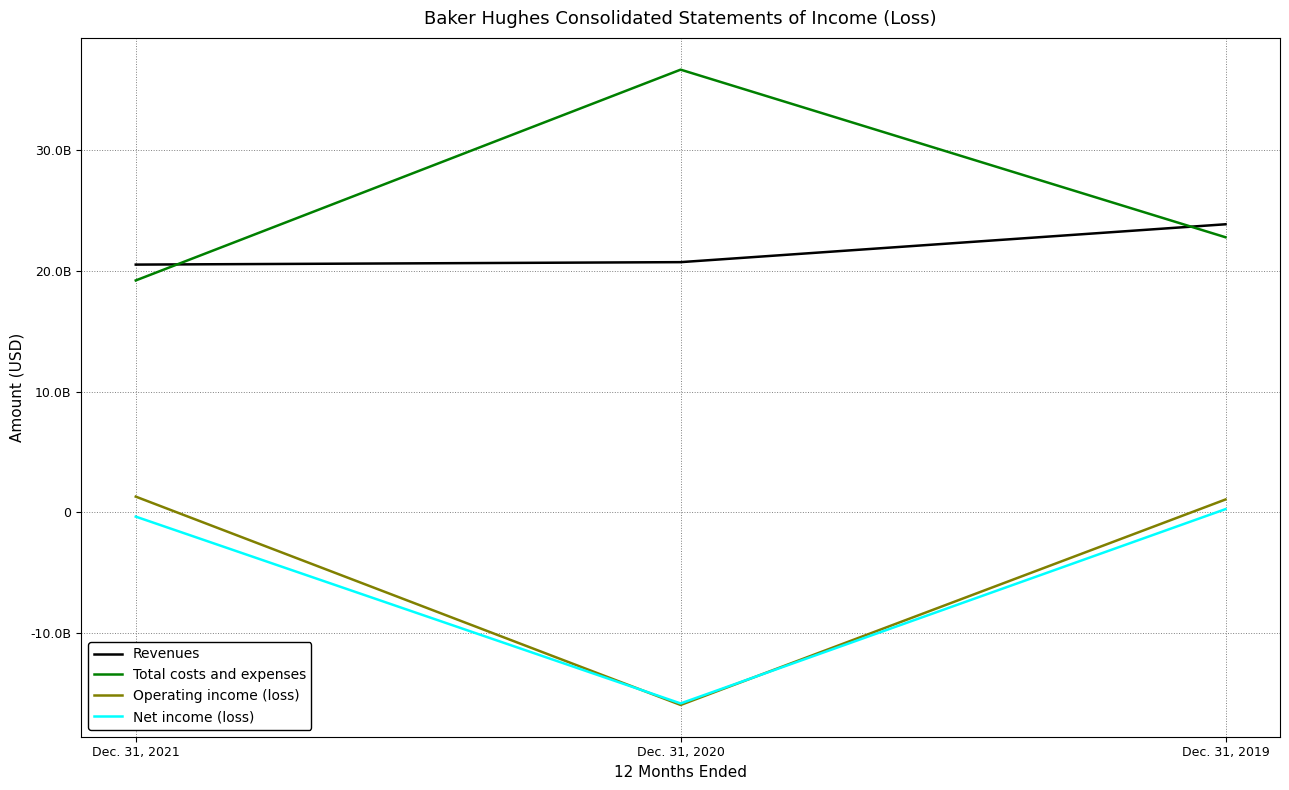

Does the chart display data point markers on the line(s)?

No